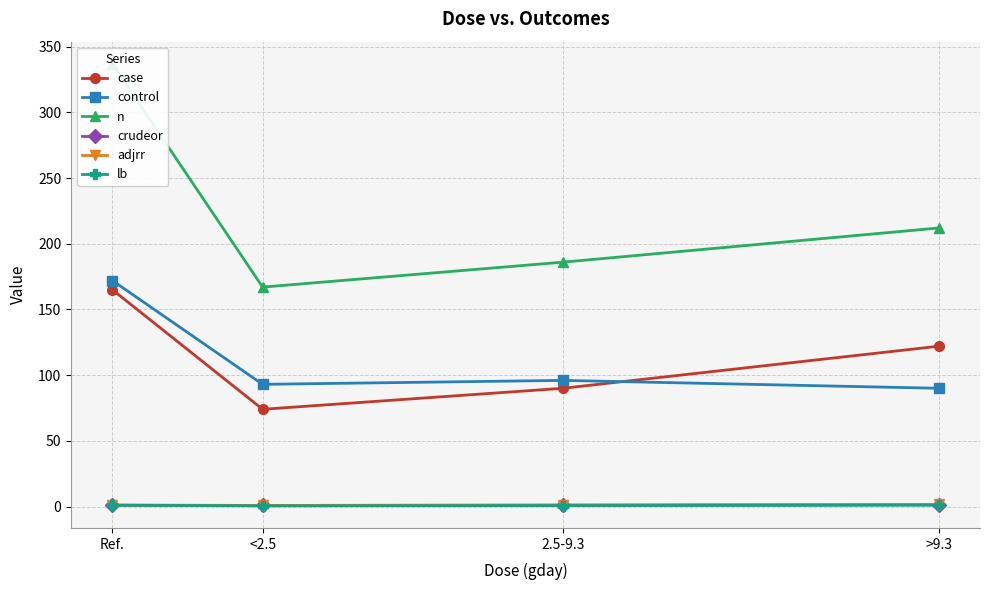

Reading left to right, extract all data points from this chart.

case: Ref.=165.0	<2.5=74.0	2.5-9.3=90.0	>9.3=122.0
control: Ref.=172.0	<2.5=93.0	2.5-9.3=96.0	>9.3=90.0
n: Ref.=337.0	<2.5=167.0	2.5-9.3=186.0	>9.3=212.0
crudeor: Ref.=1.0	<2.5=0.8	2.5-9.3=1.0	>9.3=1.4
adjrr: Ref.=1.0	<2.5=0.8	2.5-9.3=1.2	>9.3=1.6
lb: Ref.=1.0	<2.5=0.5	2.5-9.3=0.7	>9.3=1.0